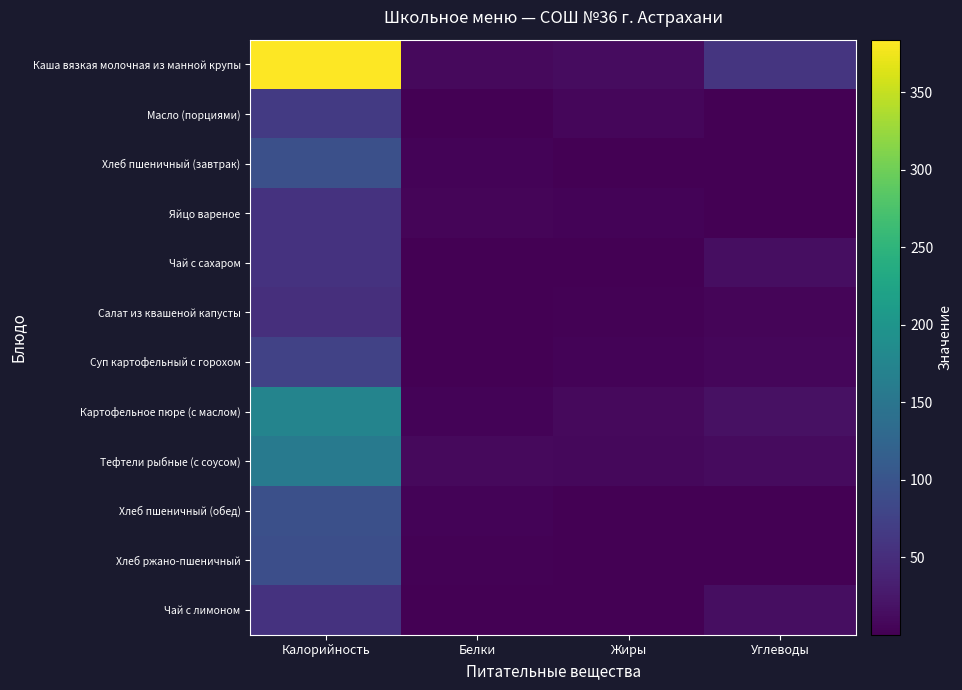

At which category is the sum across all series the highest?

Калорийность